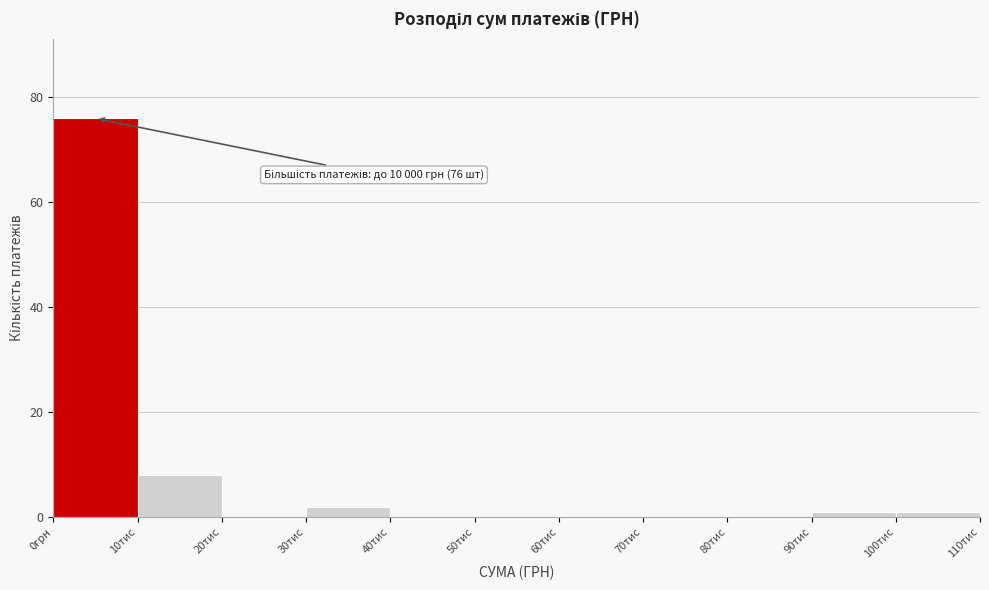

Reading left to right, transcribe all the data shown in this chart.

0грн=76	10тис=8	20тис=0	30тис=2	40тис=0	50тис=0	60тис=0	70тис=0	80тис=0	90тис=1	100тис=1